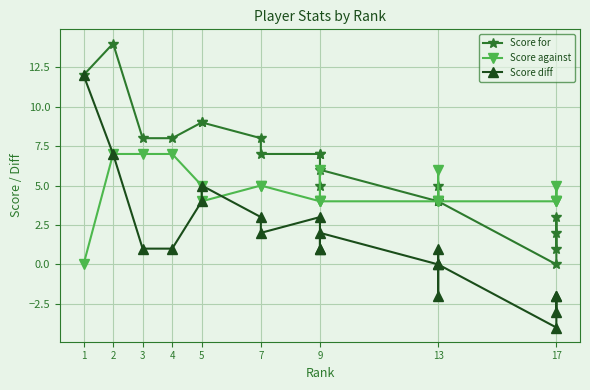

Which series has the largest range (max minus min)?

Score diff